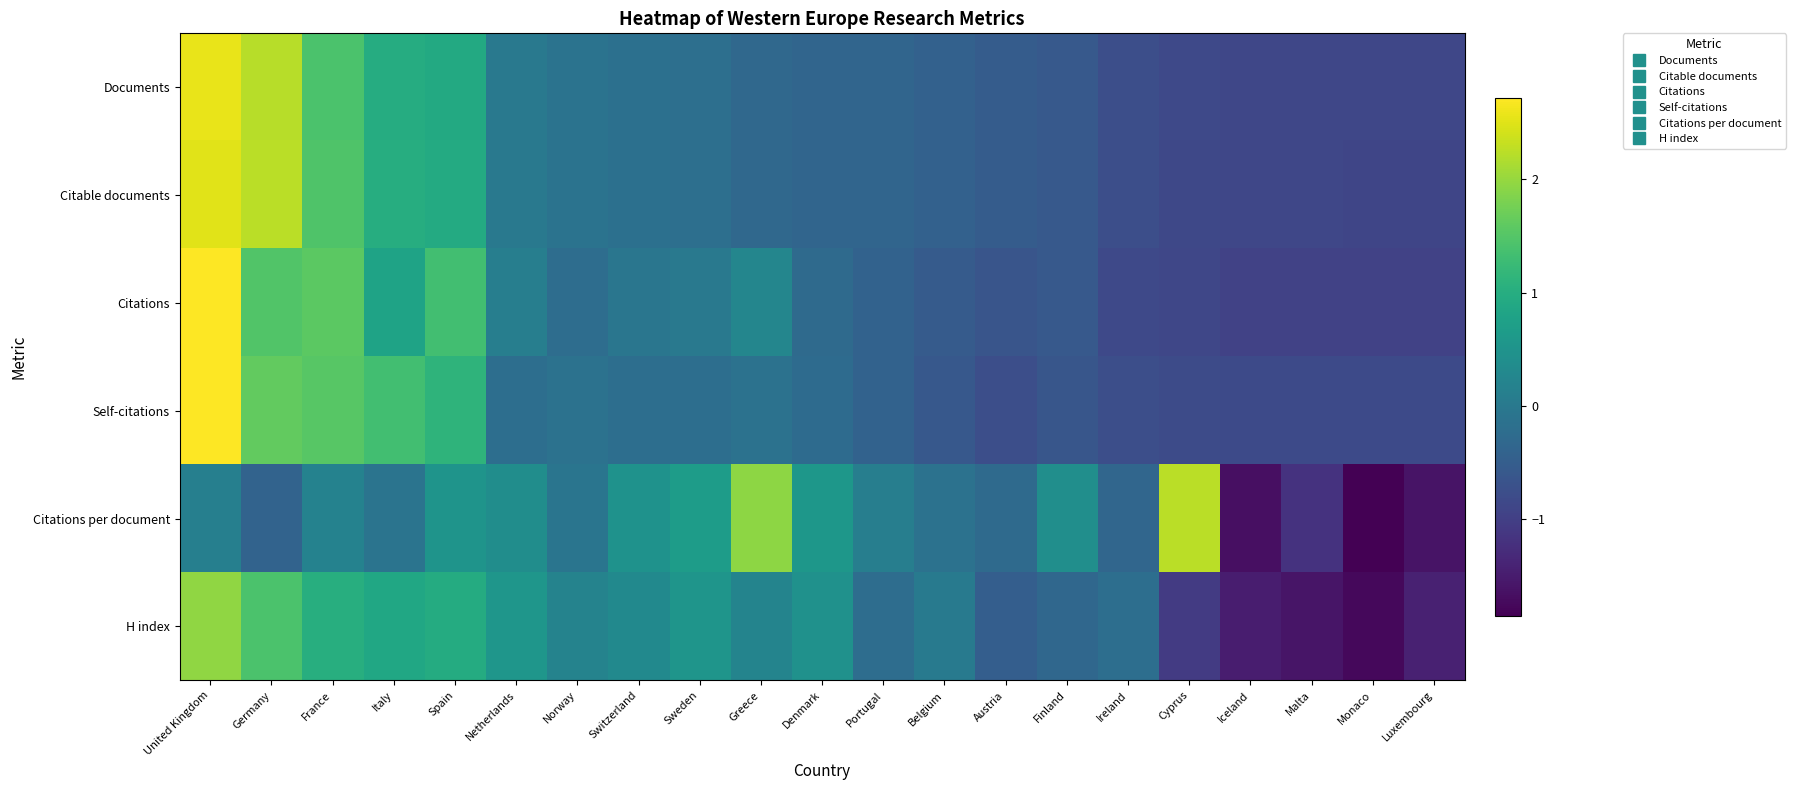

At which category does the chart reach its minimum across all series?

Monaco